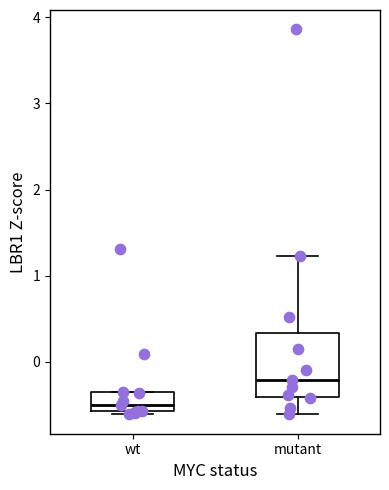

Reading left to right, transcribe this box plot: for each box, give where its median line is, the range the box spans, and where its two whiskers end, as read against the y-axis. The values are not printed on the chart, so give them approximately, as read against the axis.

wt: median -0.5, box -0.6 to -0.4, whiskers -0.6 (just below the box's lower edge) to -0.4
mutant: median -0.2, box -0.4 to 0.3, whiskers -0.6 to 1.2